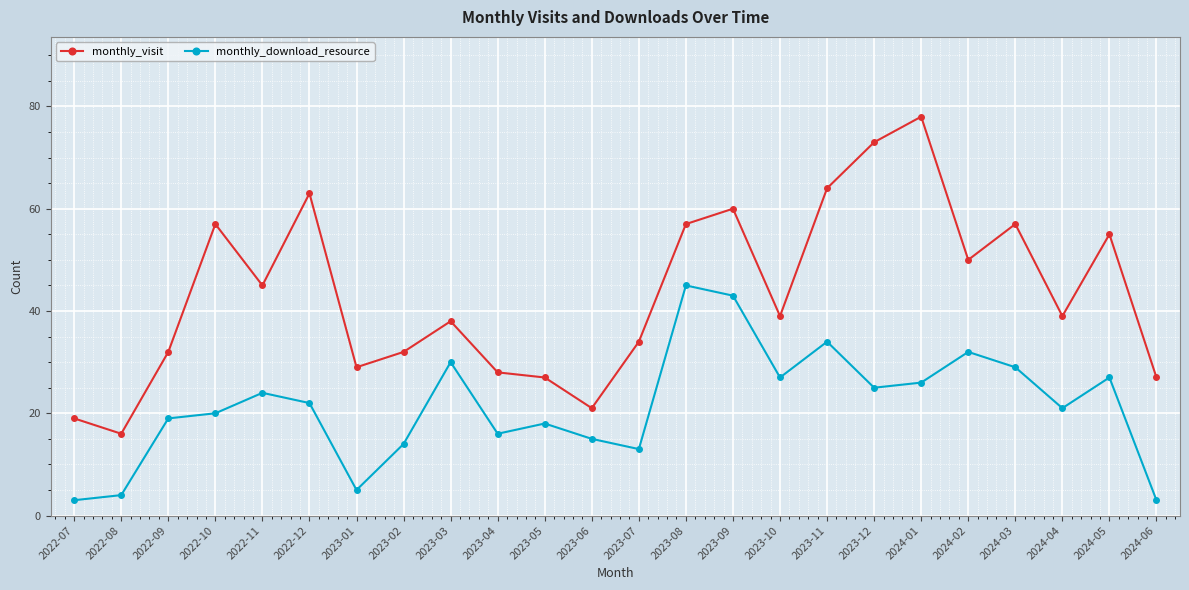

What is the sum of the monthly_download_resource values at 2023-10 and 2024-02?

59